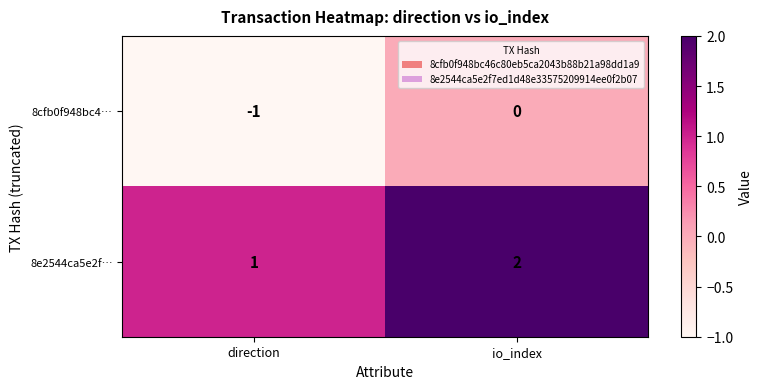

Rank the series at io_index from lowest to highest value.

8cfb0f948bc4…, 8e2544ca5e2f…